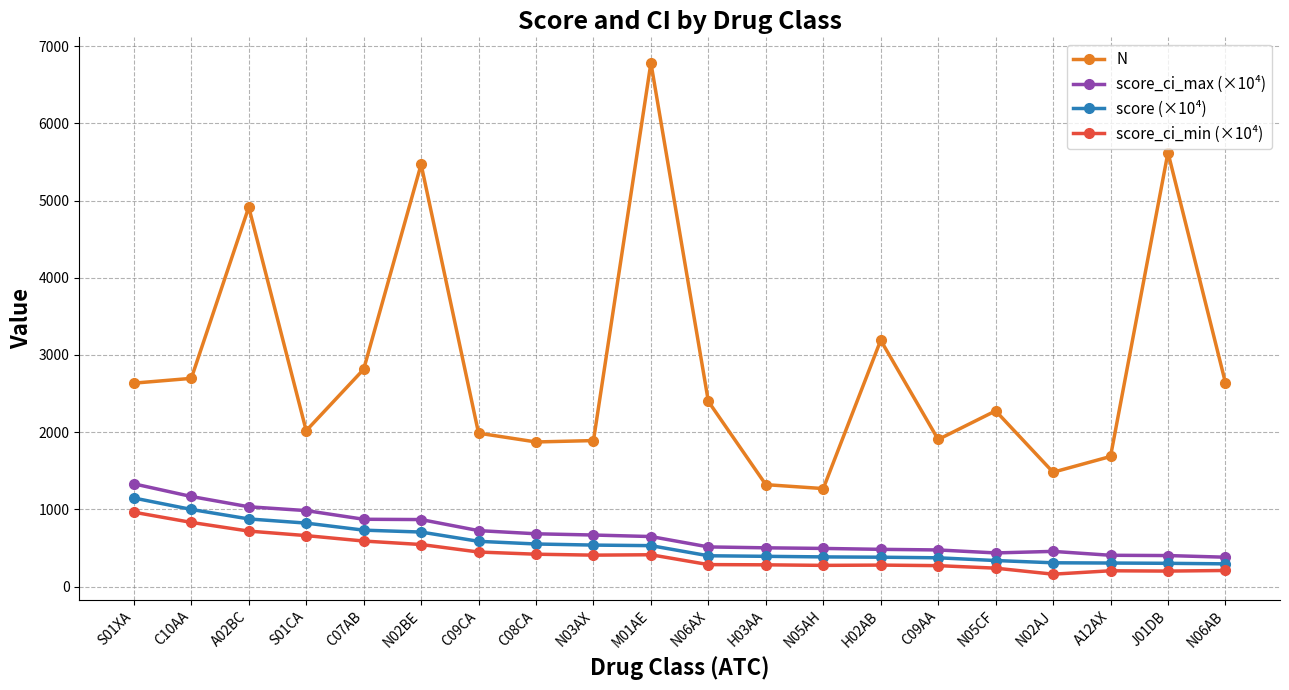

In score_ci_min (×10⁴), how many points are higher than both neighbors (excluding endpoints)?

3